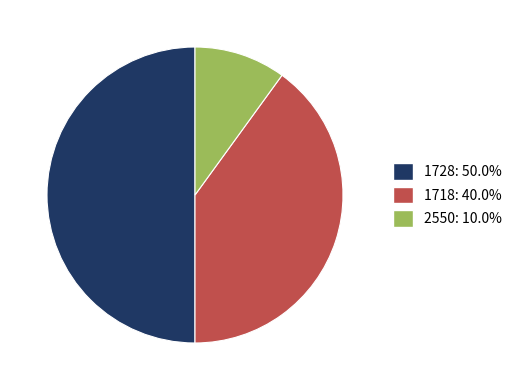

Is 1718 the majority of the pie?

No